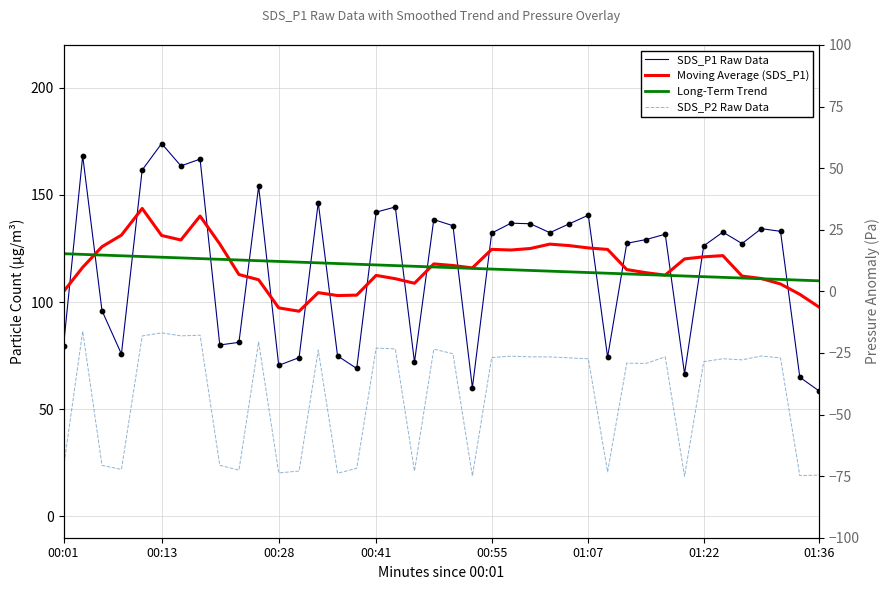

What is the total value across all series at 01:22?

431.4